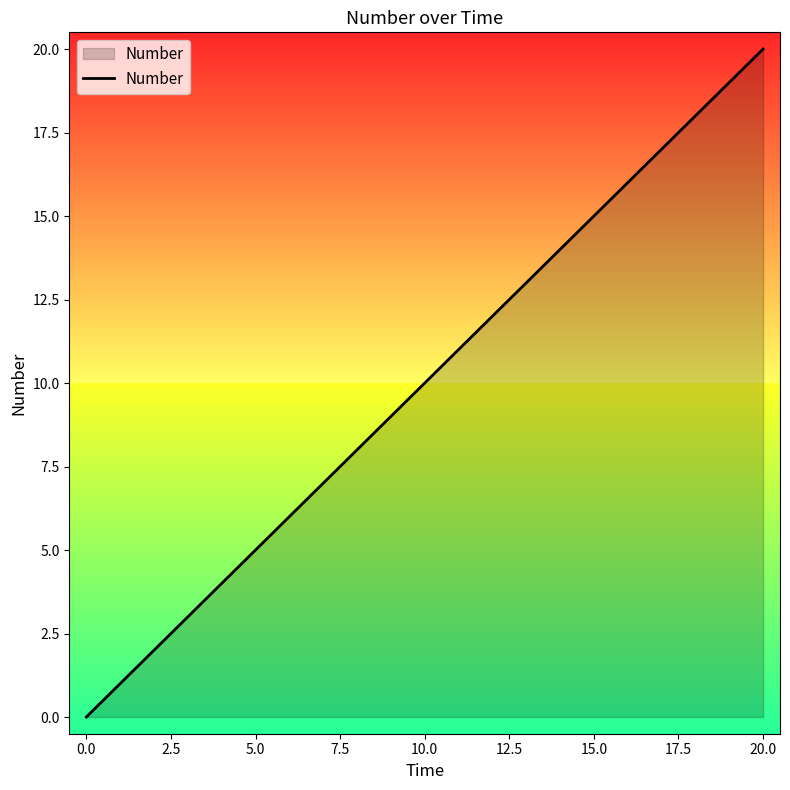

What is the maximum value shown in the chart?

20